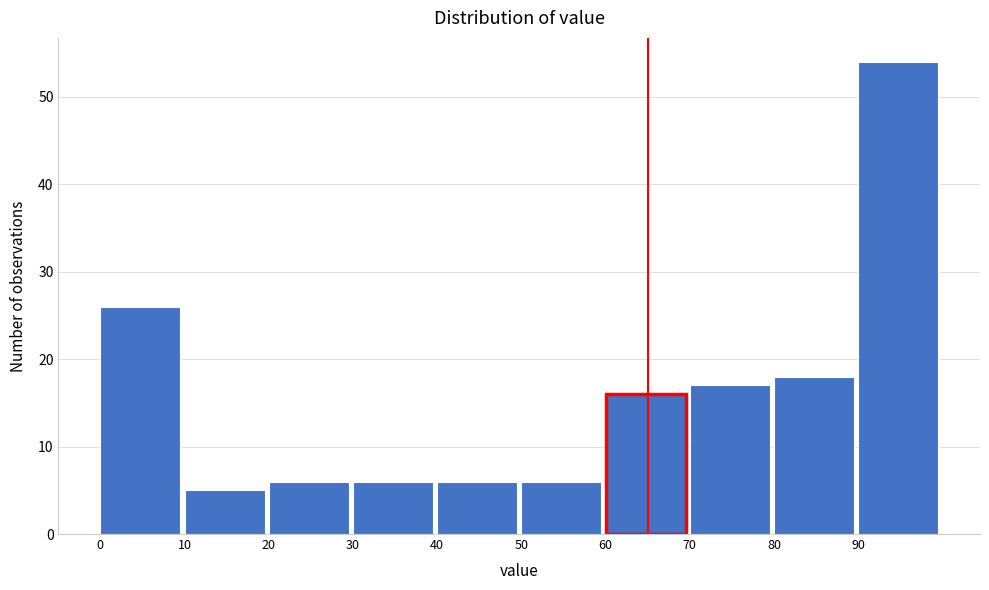

Which range on the x-axis has the tallest bar?

90 to 100